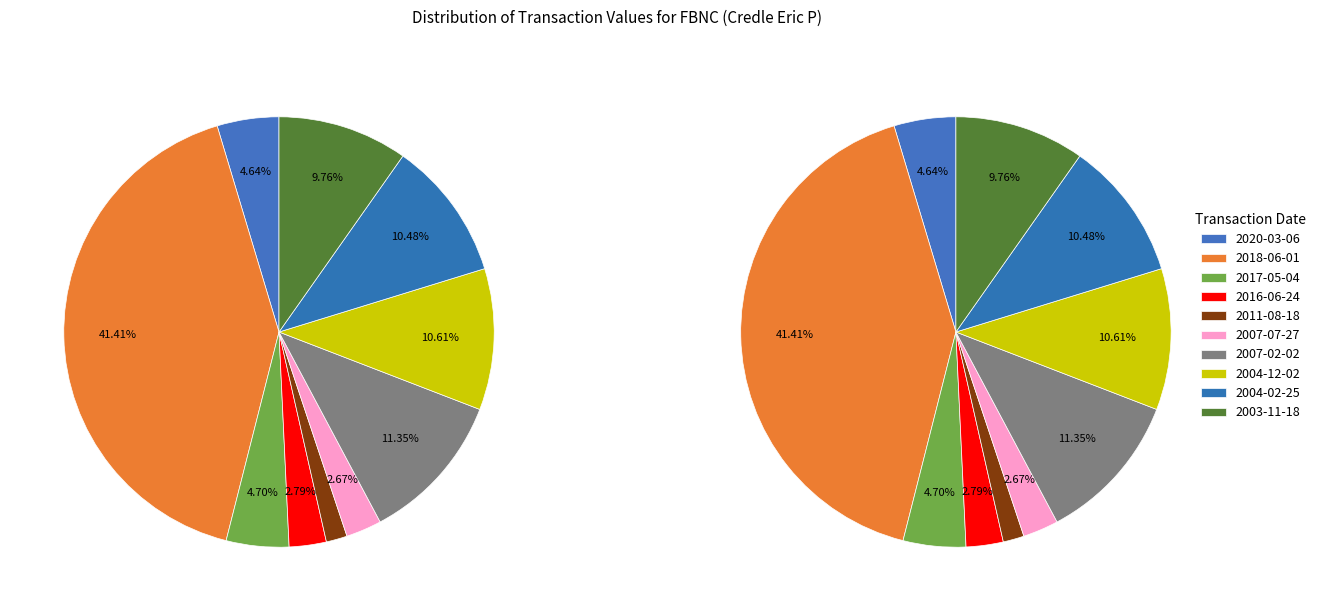

The 2020-03-06 slice represents 5% of the pie. True or false?

True